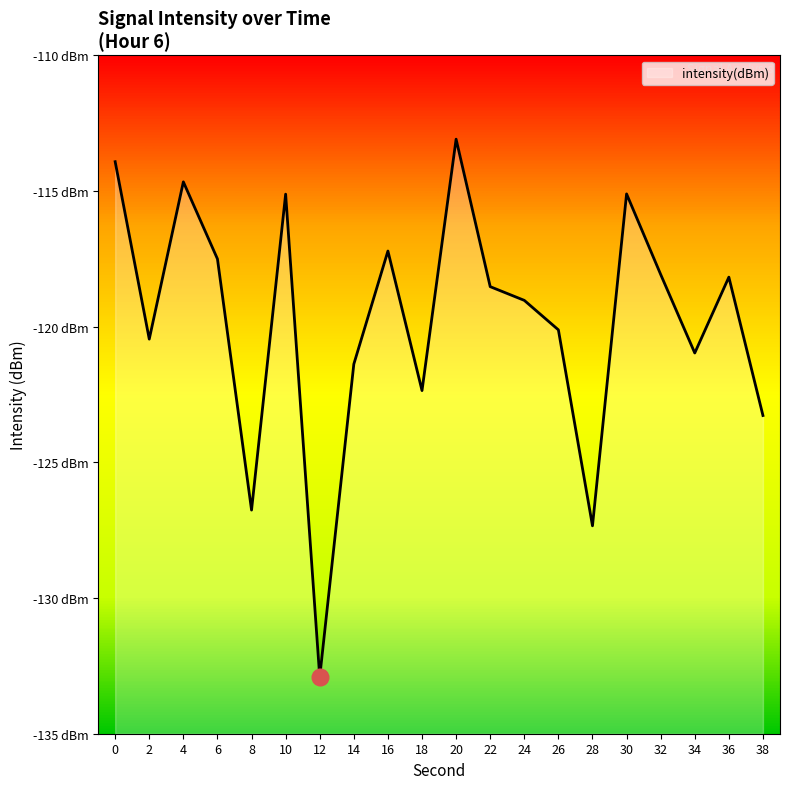

Does the chart have visible grid lines?

No